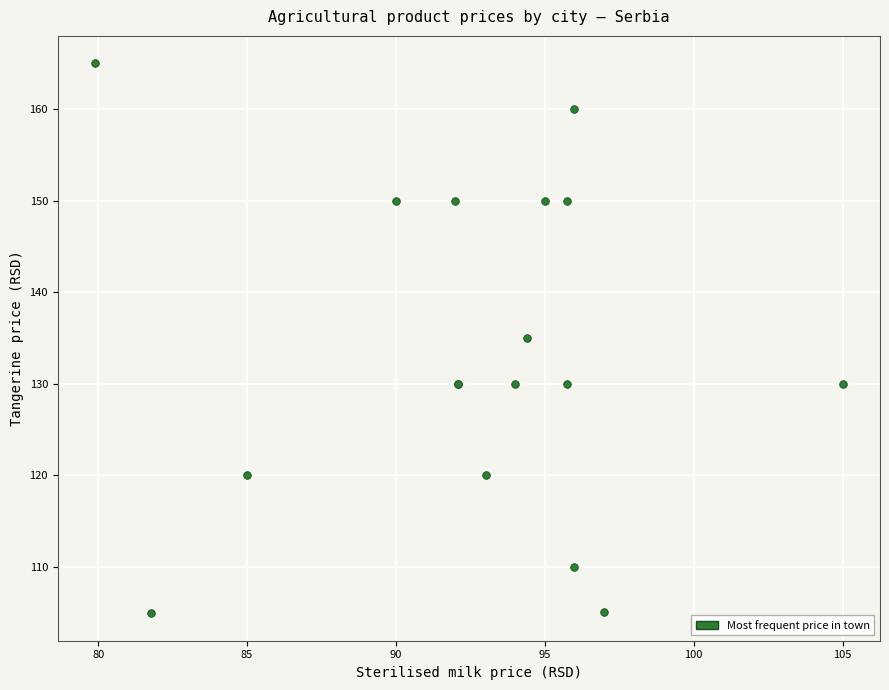

What Y value in the scatter plot is closest to 134?

135.0